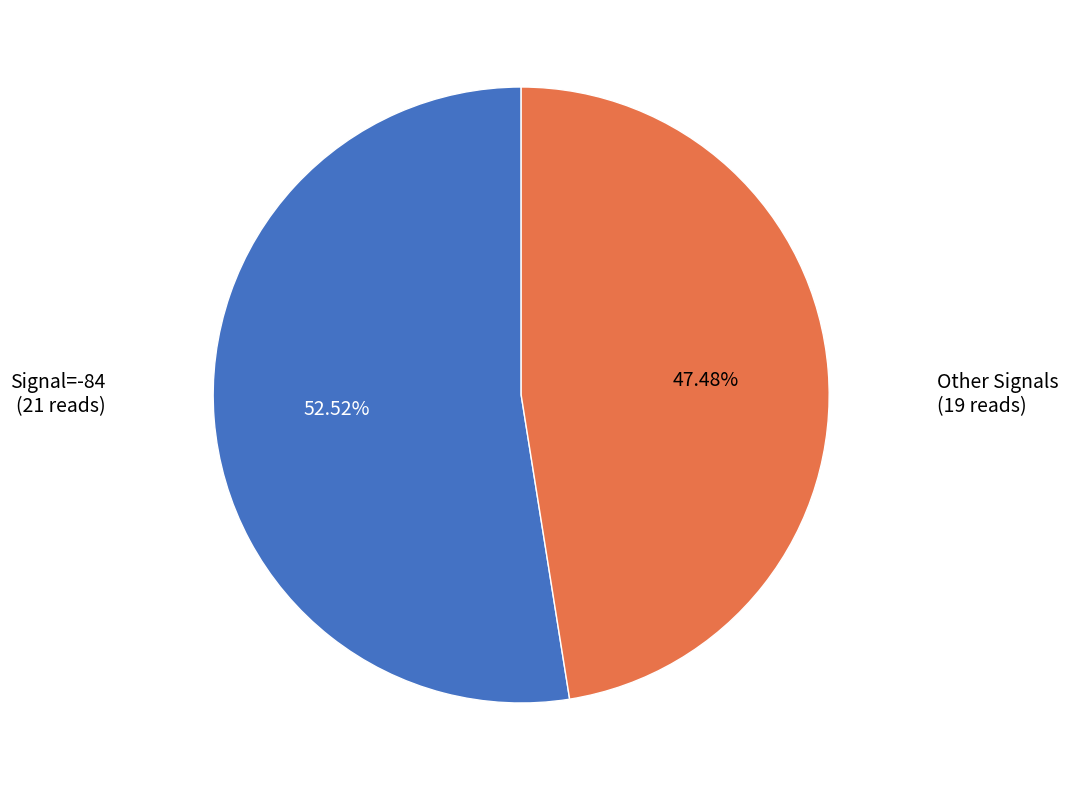

Is there any slice that represents more than half of the pie?

Yes